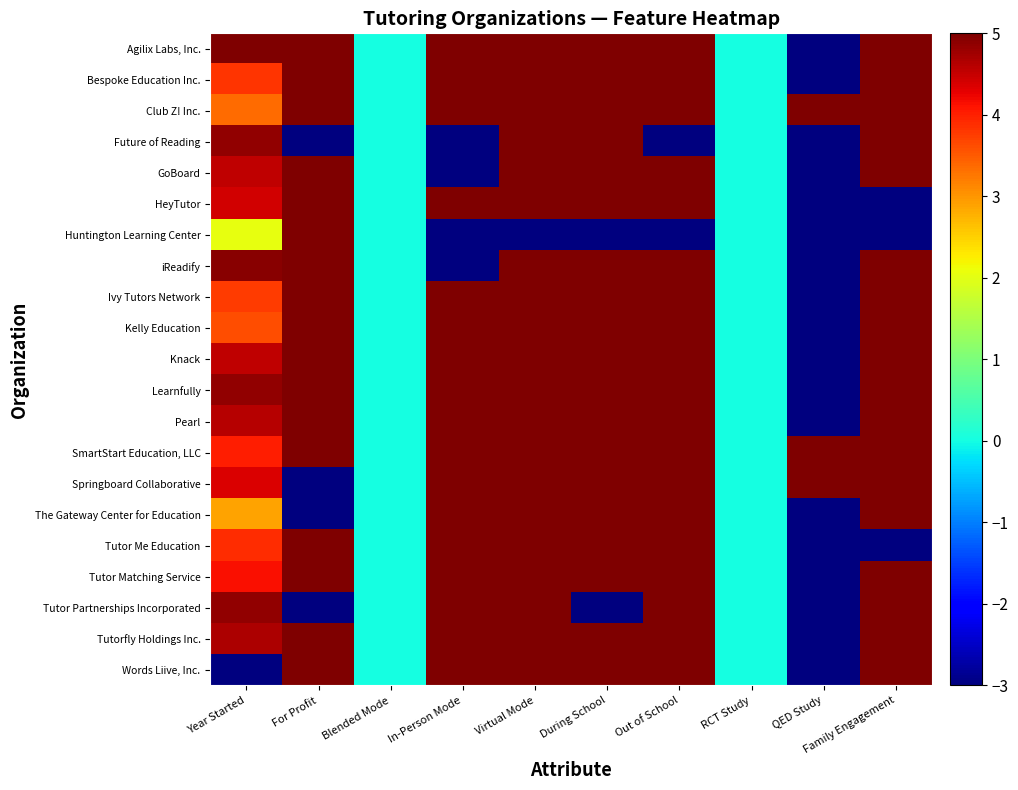

Which category has the lowest value across all series?

QED Study